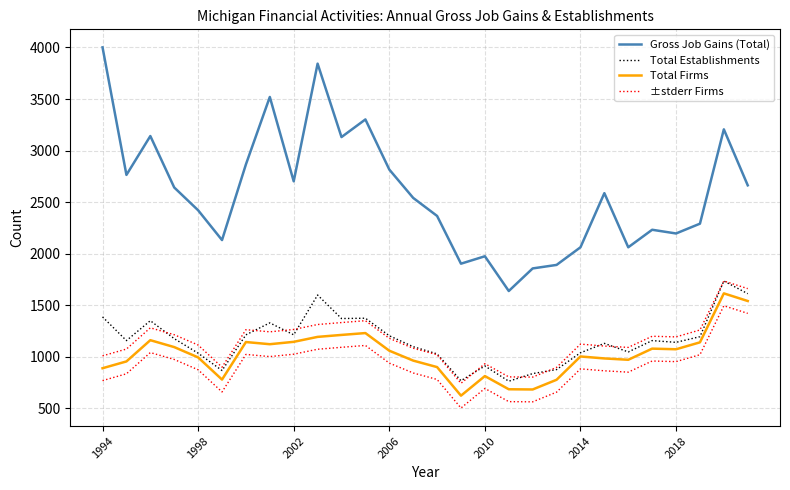

At which label does Total Establishments first exceed 1157?

1994